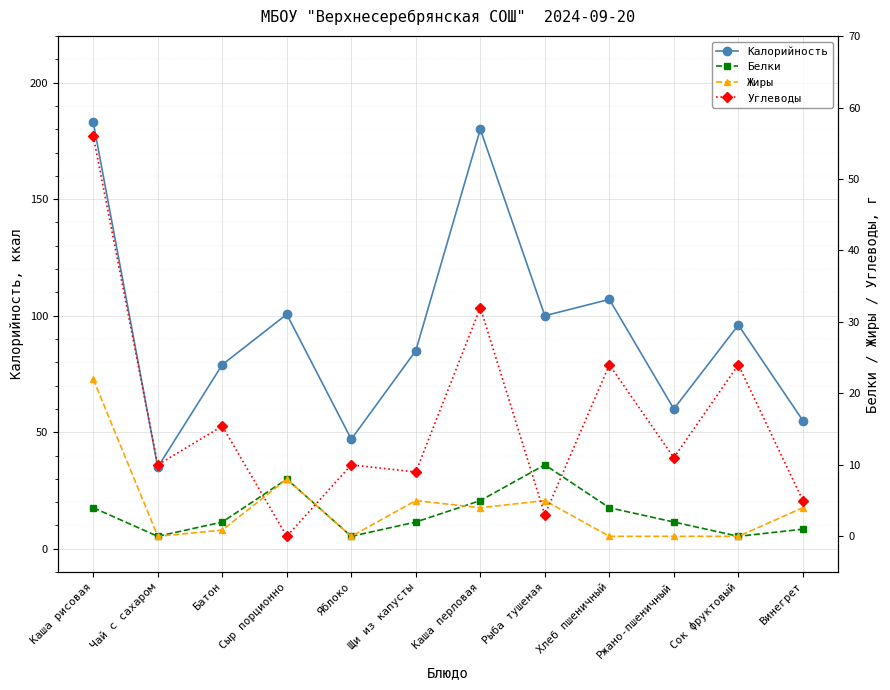

At which label does Углеводы reach its minimum?

Сыр порционно